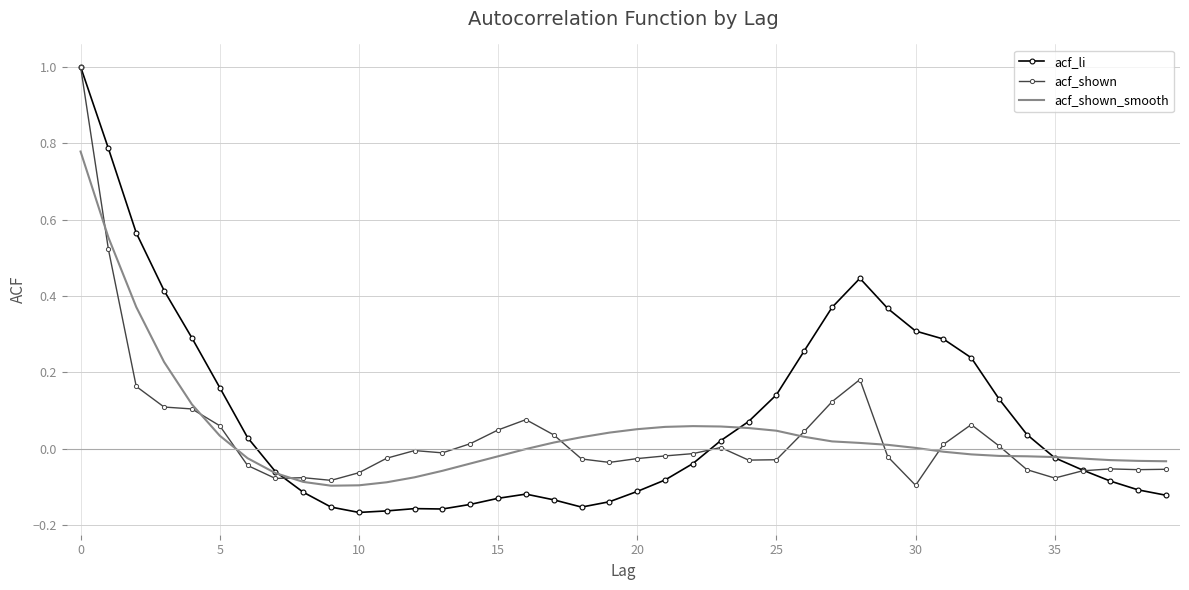

What is the maximum value shown in the chart?

1.0